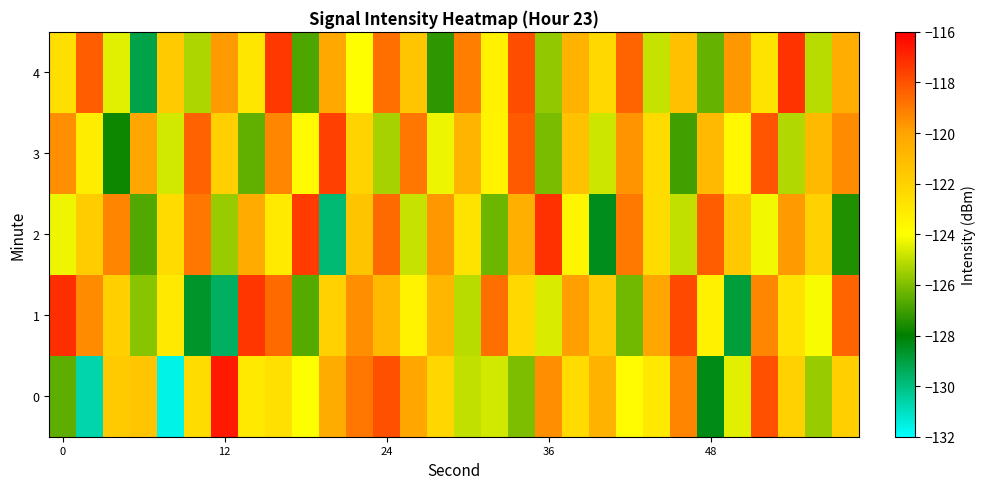

What is the maximum value shown in the chart?

-116.7